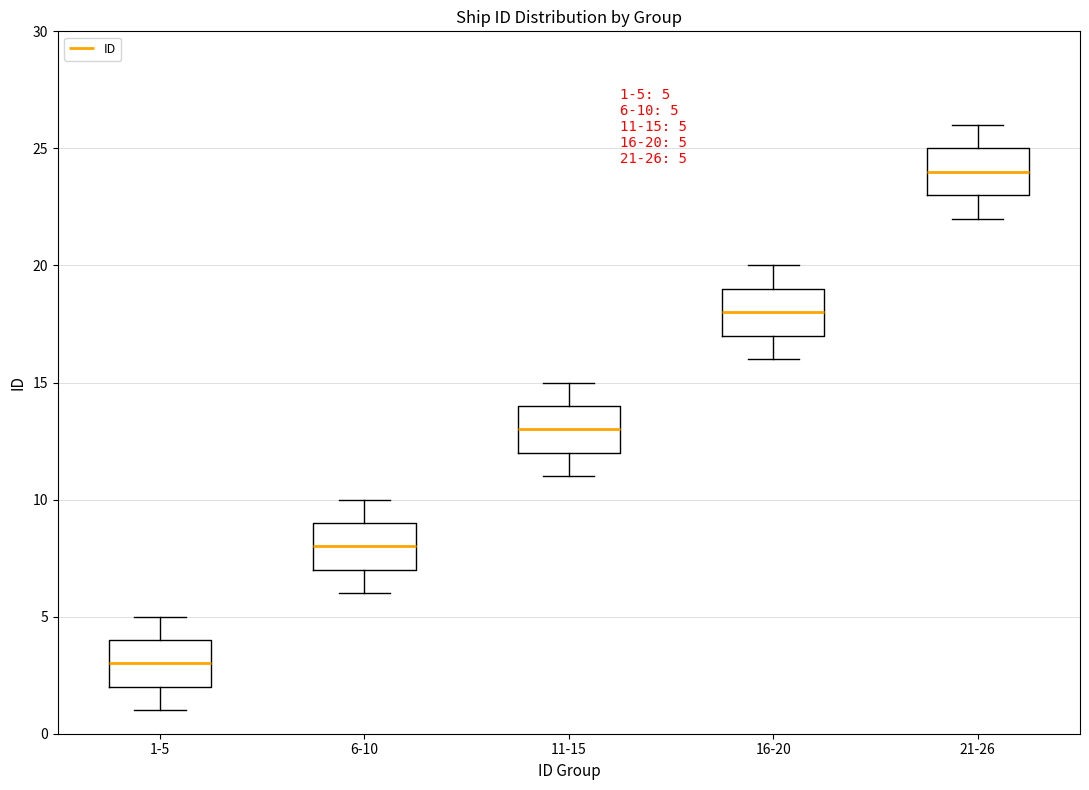

Which box's median line is the highest?

21-26